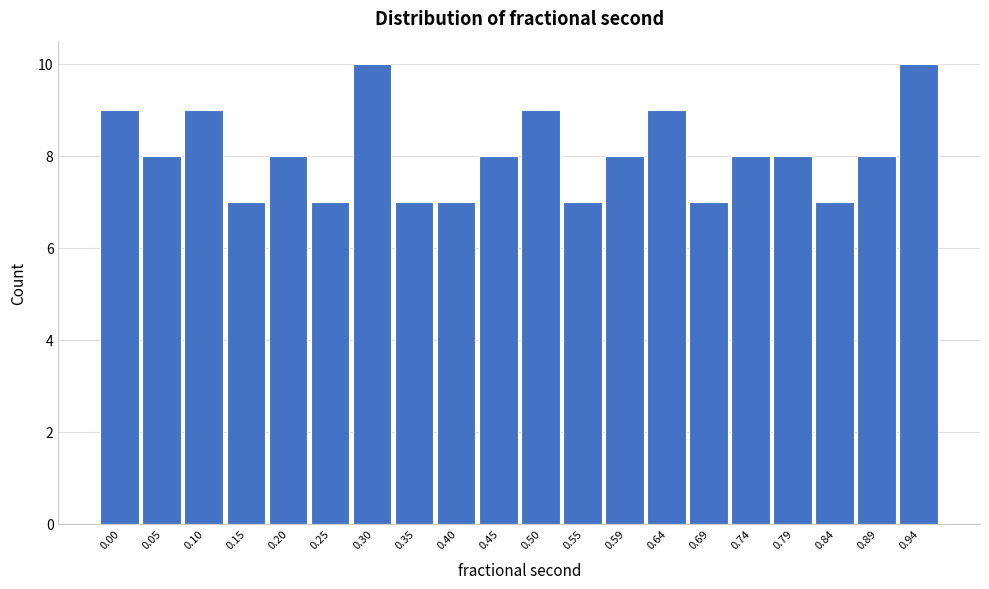

Reading right to left, what are all the values shown in this chart?

0.94=10	0.89=8	0.84=7	0.79=8	0.74=8	0.69=7	0.64=9	0.59=8	0.55=7	0.50=9	0.45=8	0.40=7	0.35=7	0.30=10	0.25=7	0.20=8	0.15=7	0.10=9	0.05=8	0.00=9